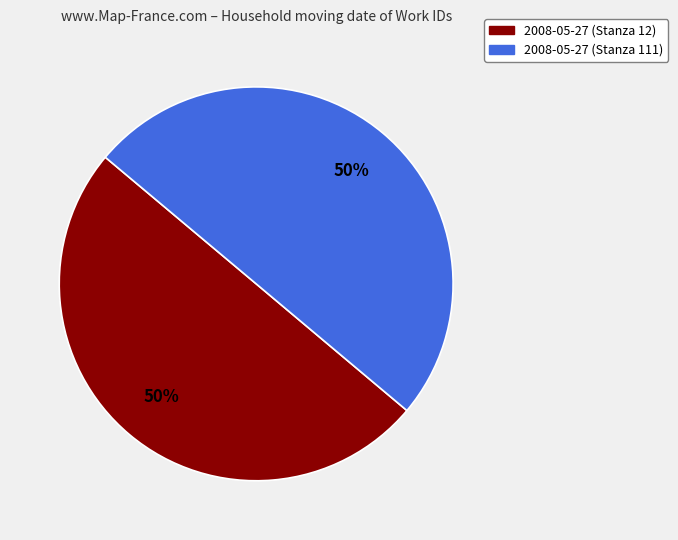

To the nearest percent, what portion does 2008-05-27 (Stanza 111) represent?

50%